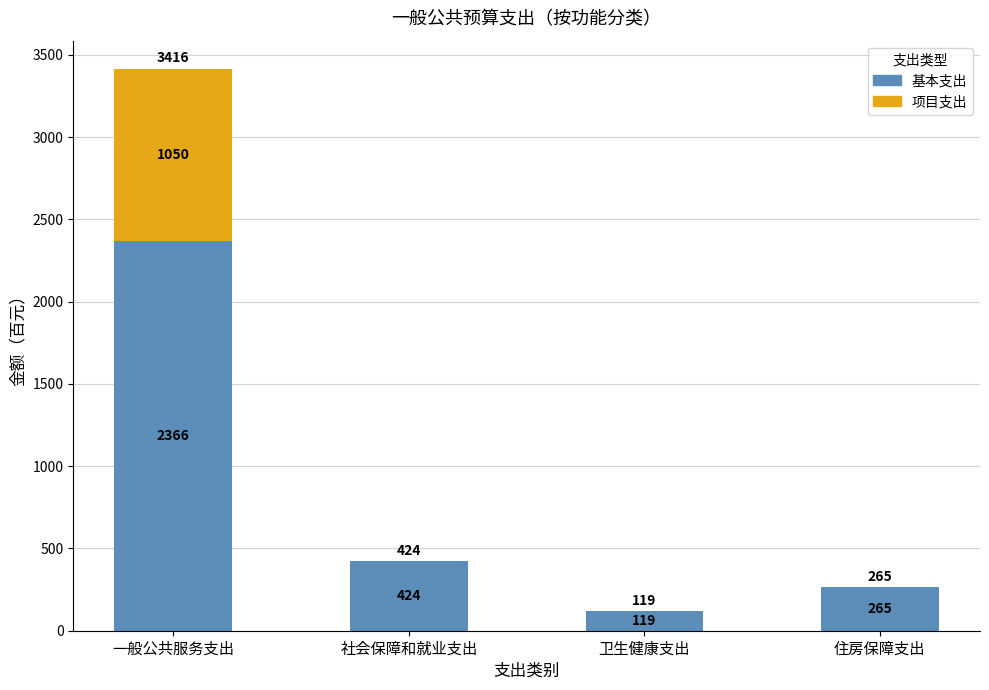

Which category has the highest value in the 基本支出 series?

一般公共服务支出